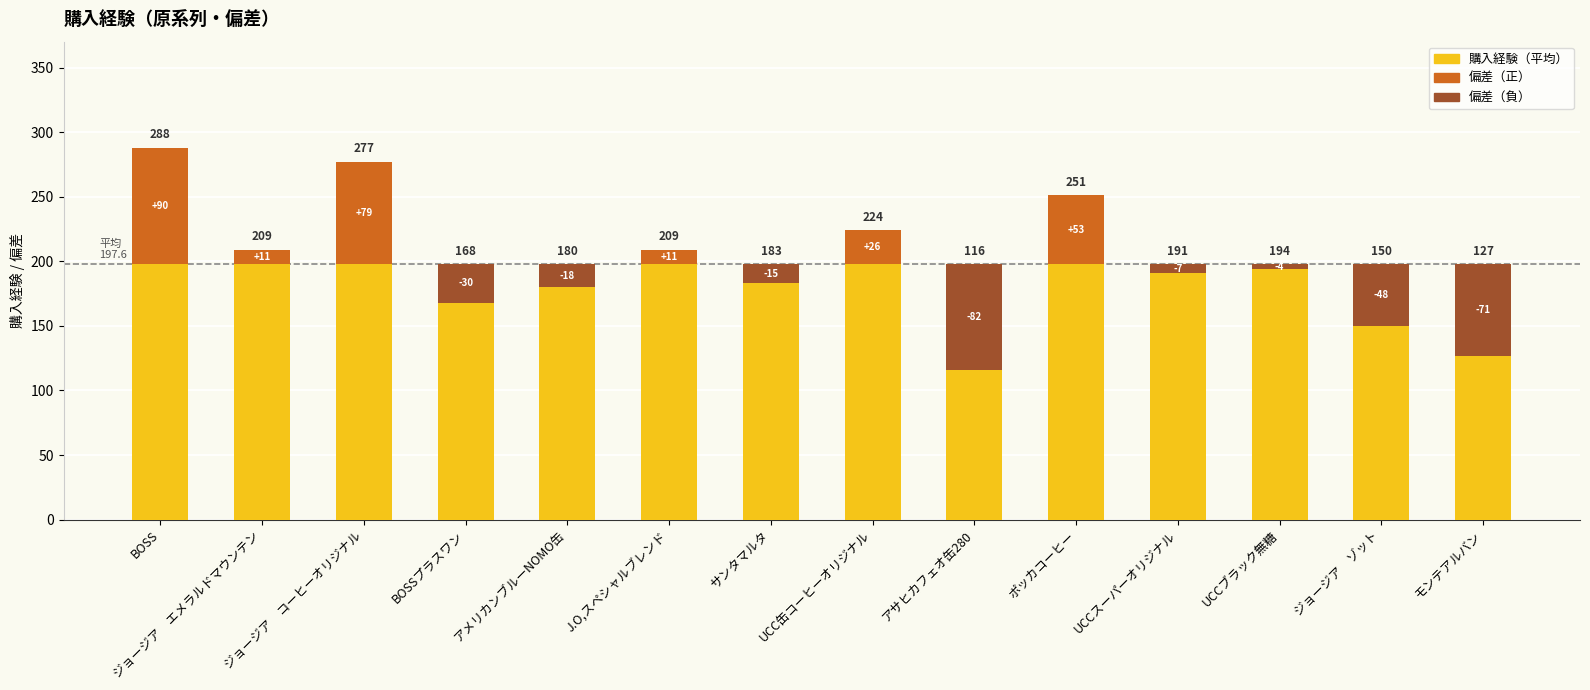

What is the value of the 偏差（正） bar at the 10th from the left?

53.4